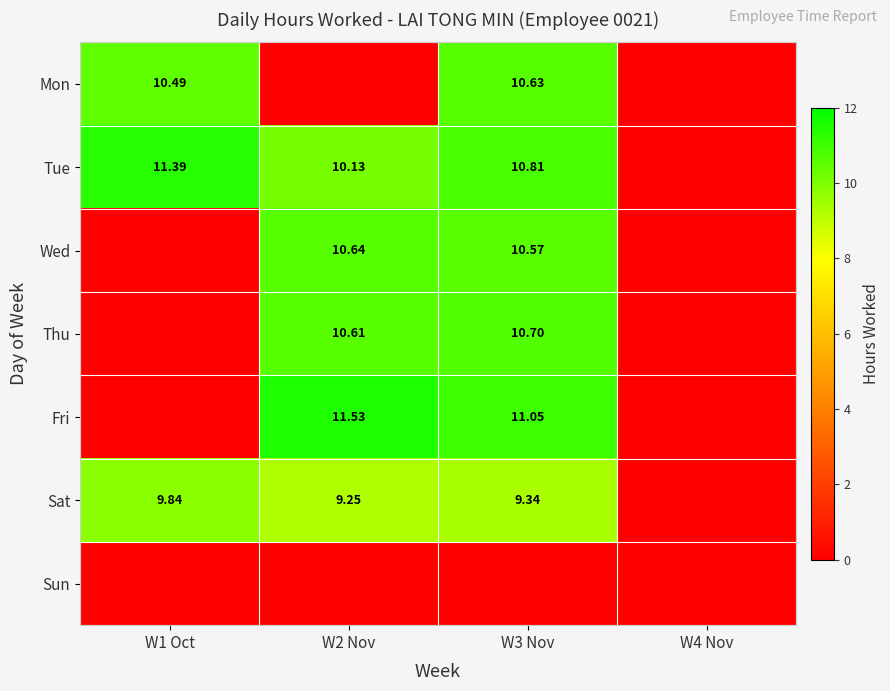

Where is Thu nearest to the value 5?

W1 Oct